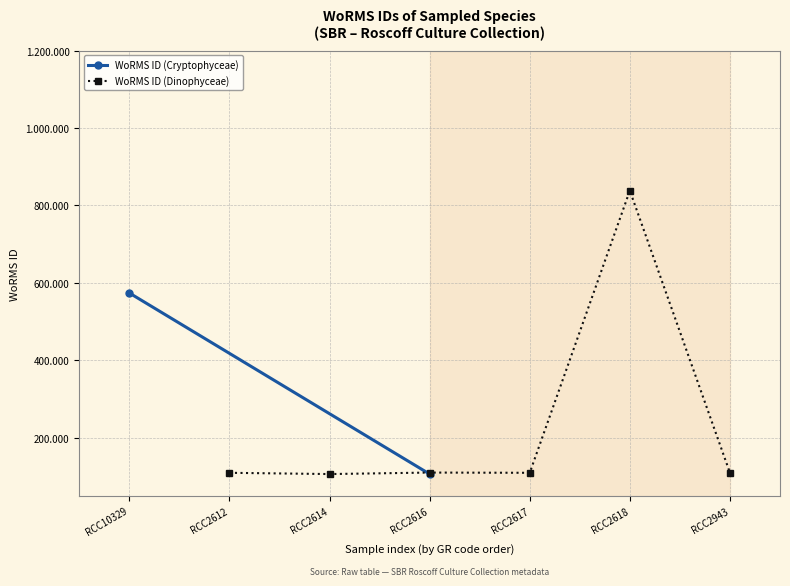

Does the chart display data point markers on the line(s)?

Yes